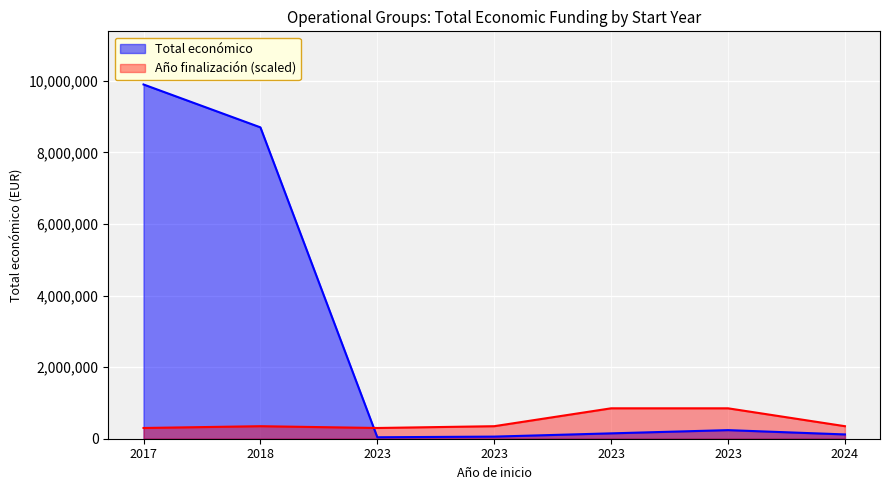

How many distinct data groups are displayed?

2